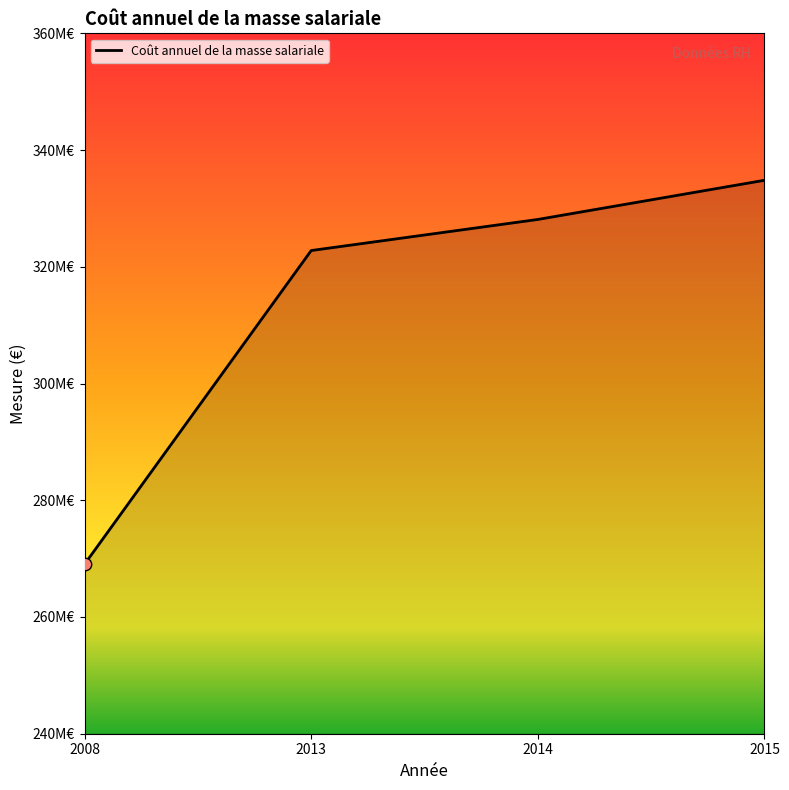

Which has a higher value, 2015 or 2014?

2015